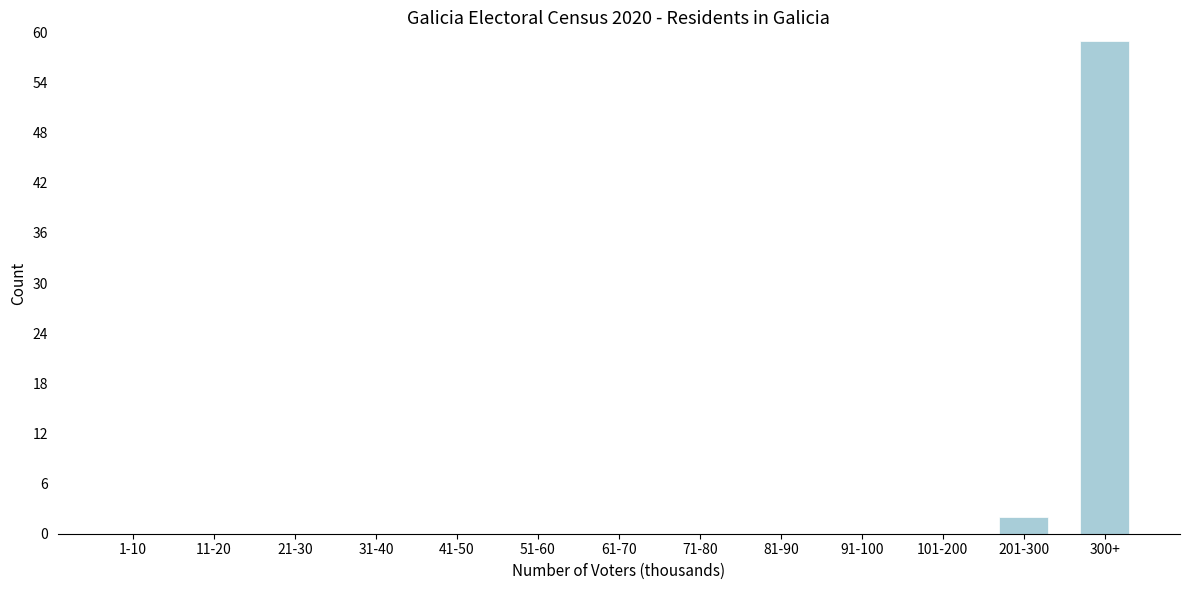

Reading right to left, list all the values displayed in this chart.

300+=59	201-300=2	101-200=0	91-100=0	81-90=0	71-80=0	61-70=0	51-60=0	41-50=0	31-40=0	21-30=0	11-20=0	1-10=0